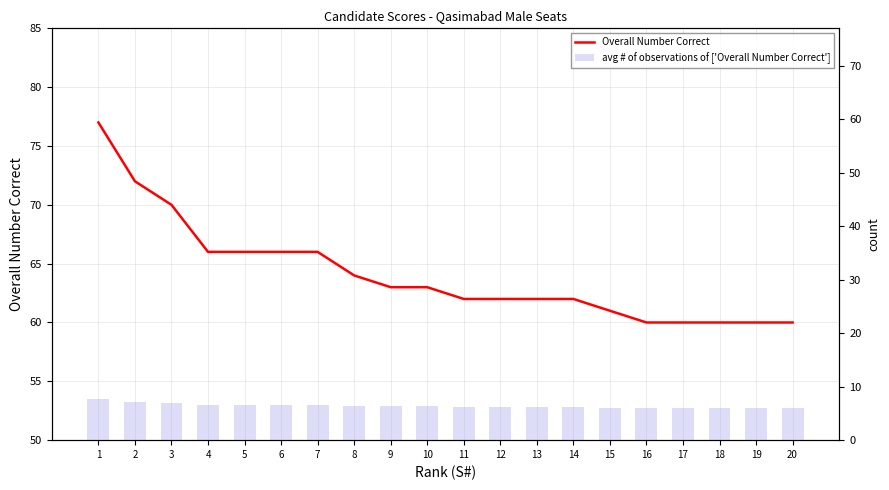

At which category is the sum across all series the highest?

1